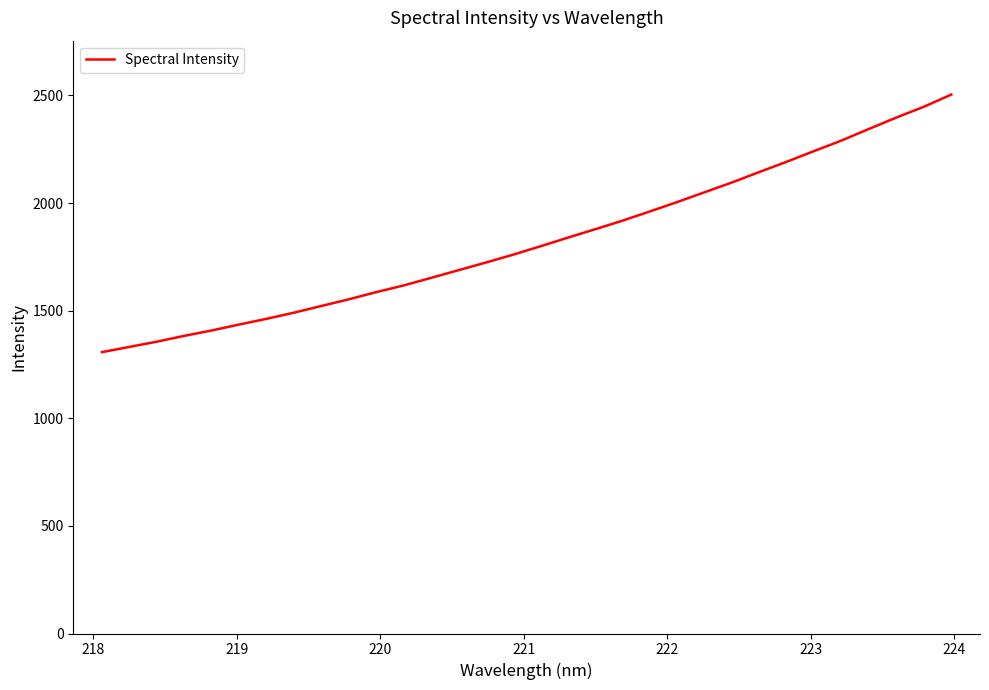

What is the difference between the maximum and minimum values?

1196.9